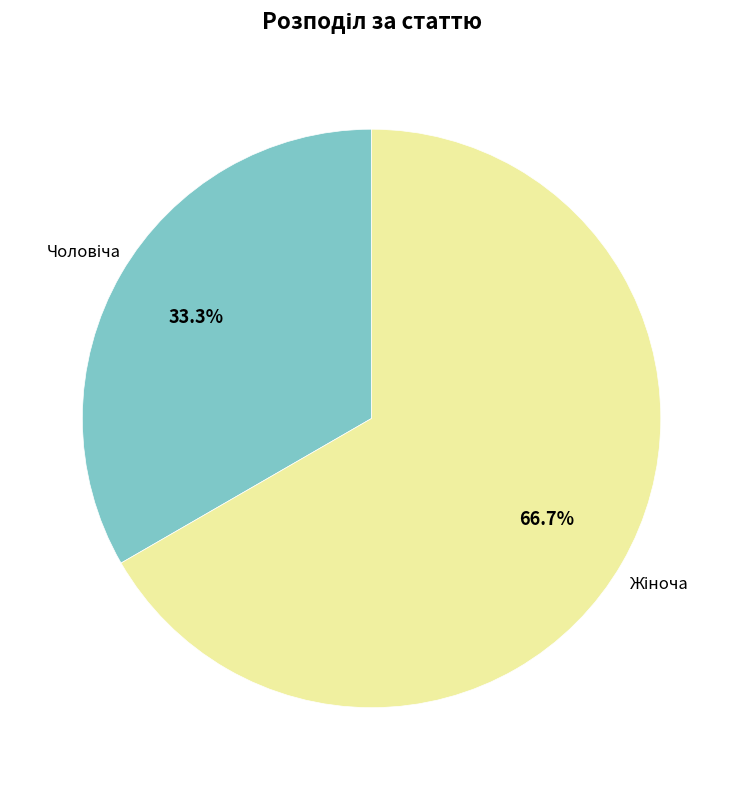

Is there any slice that represents more than half of the pie?

Yes